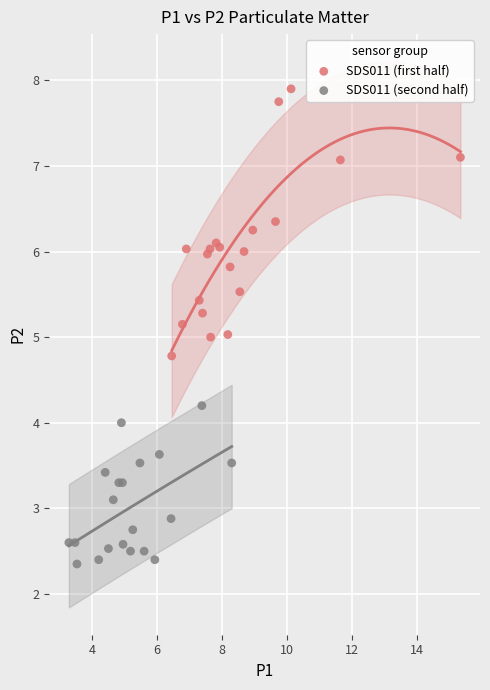

What are all the series names shown in the legend?

SDS011 (first half), SDS011 (second half)